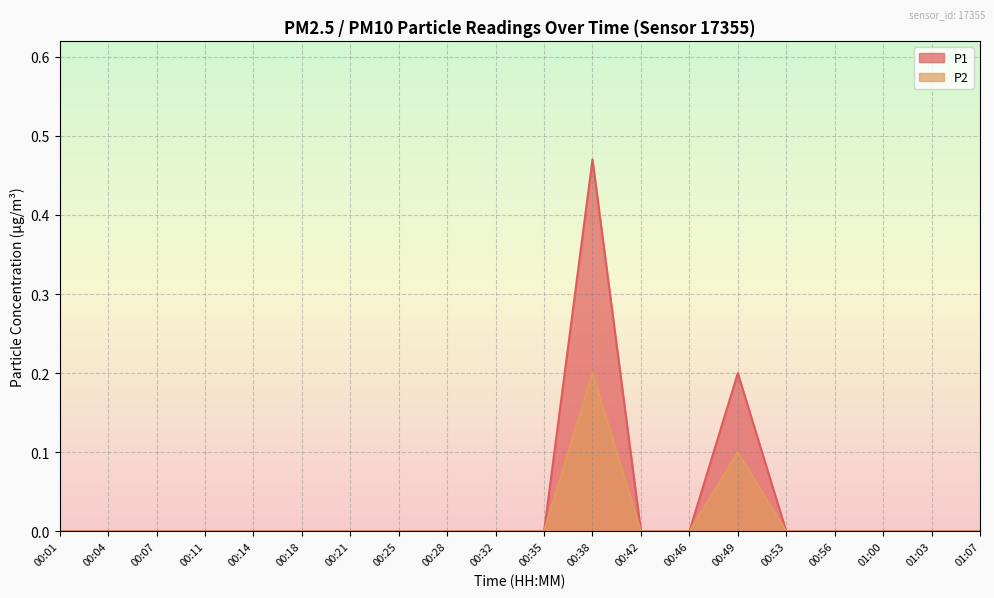

What is the difference between the maximum and second lowest values in the P2 series?

0.2